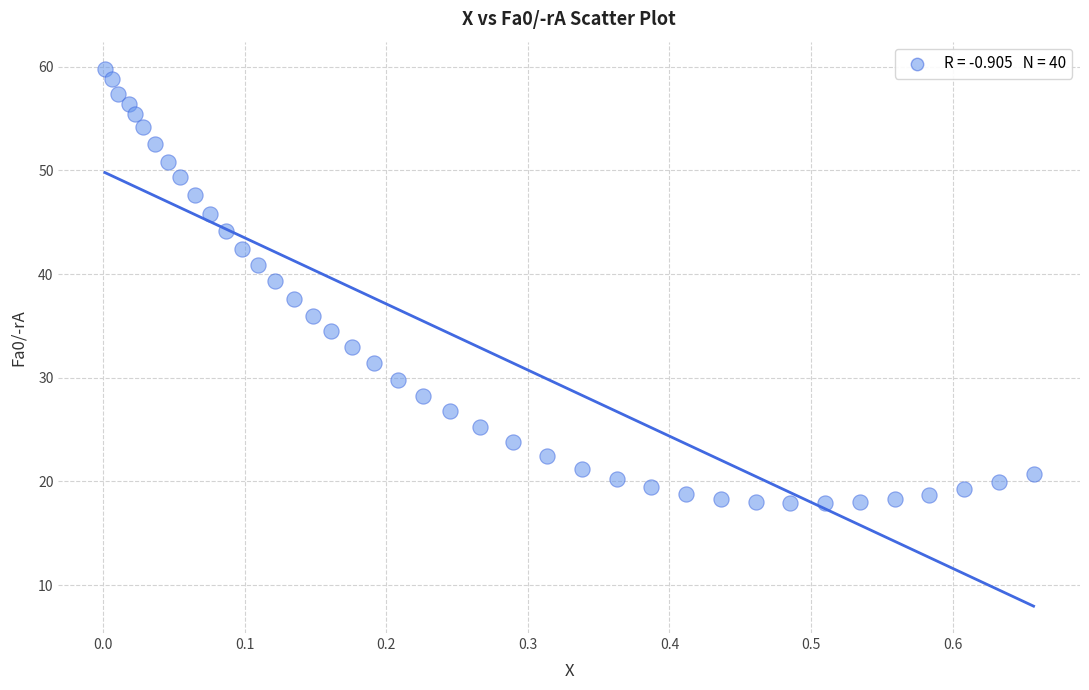

What is the range of X values (max minus min)?

0.7